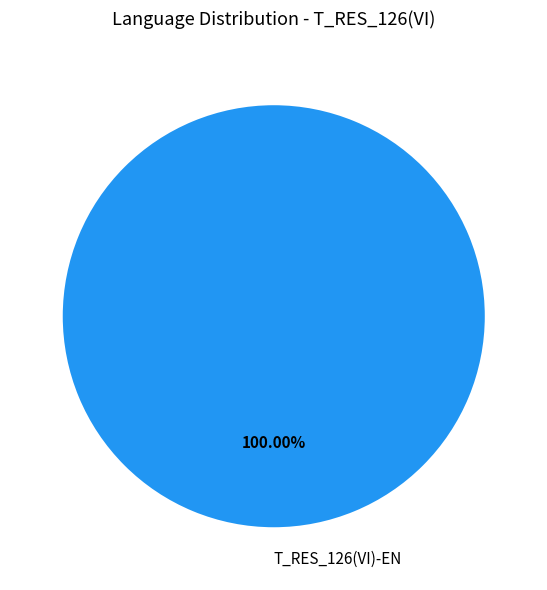

Is there any slice that represents more than half of the pie?

Yes